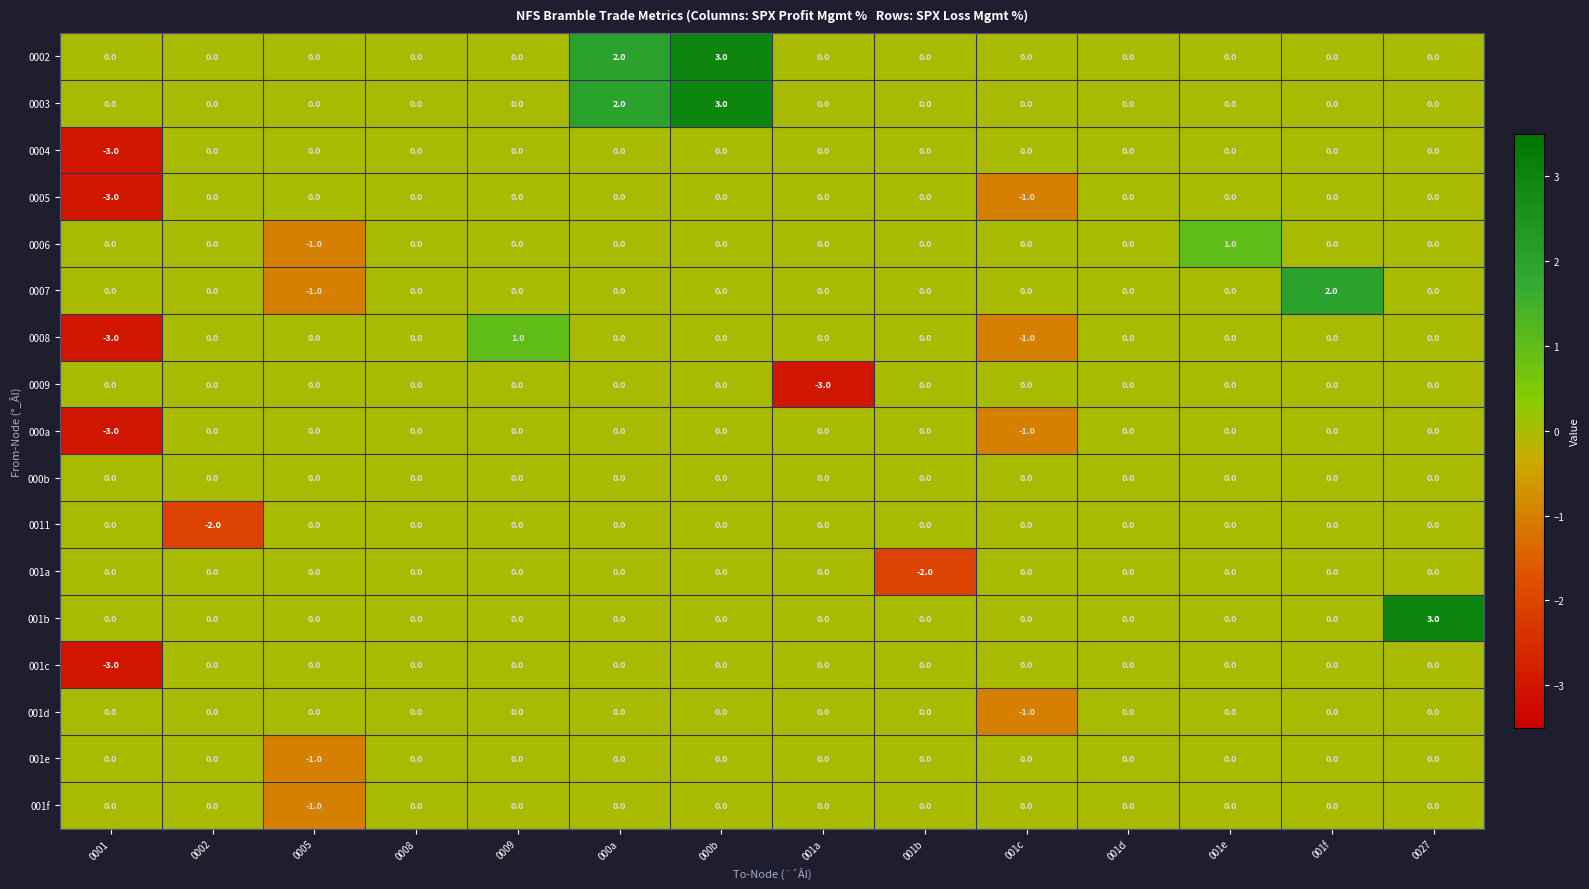

What is the smallest value displayed?

-3